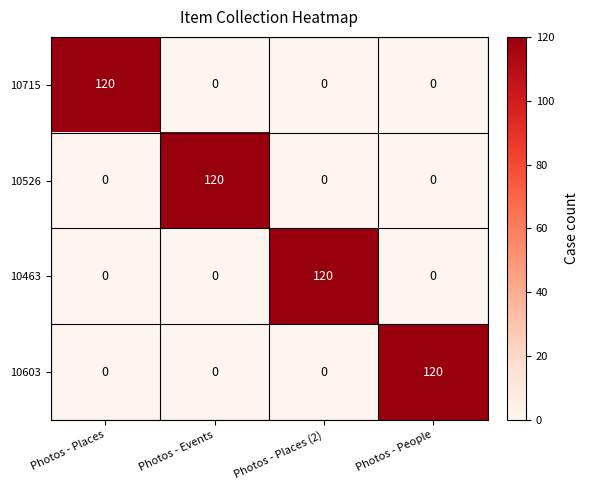

What is the difference between the highest and lowest values at Photos - Events?

120